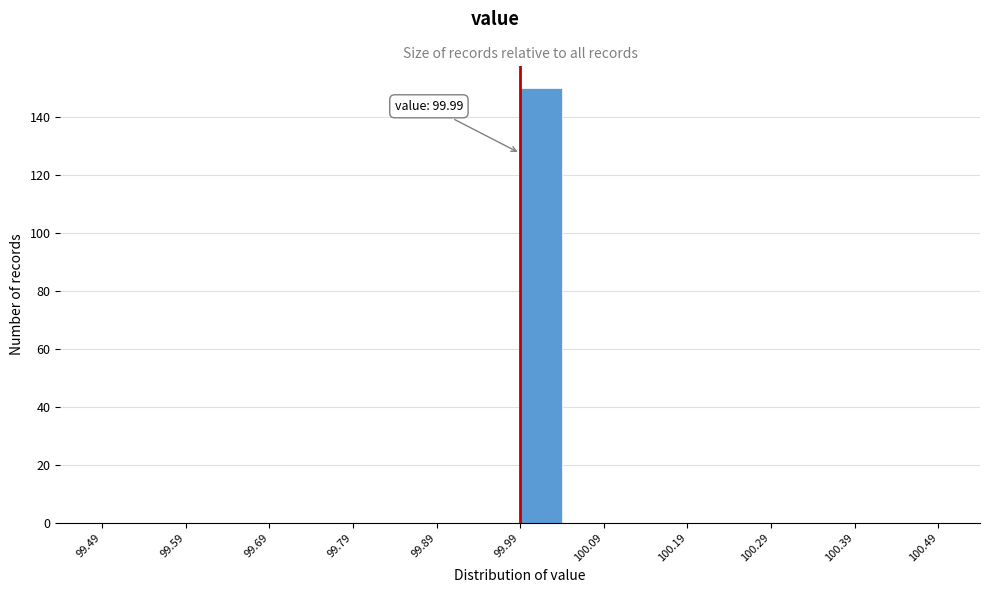

Which range on the x-axis has the tallest bar?

99.99 to 100.04